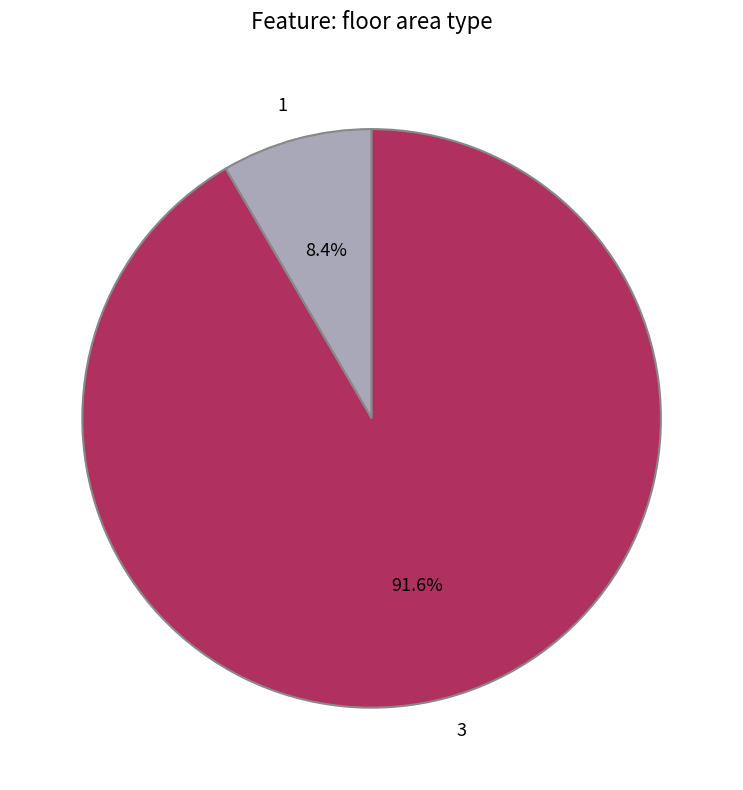

What is the ratio of the value at 1 to the value at 3?

0.1